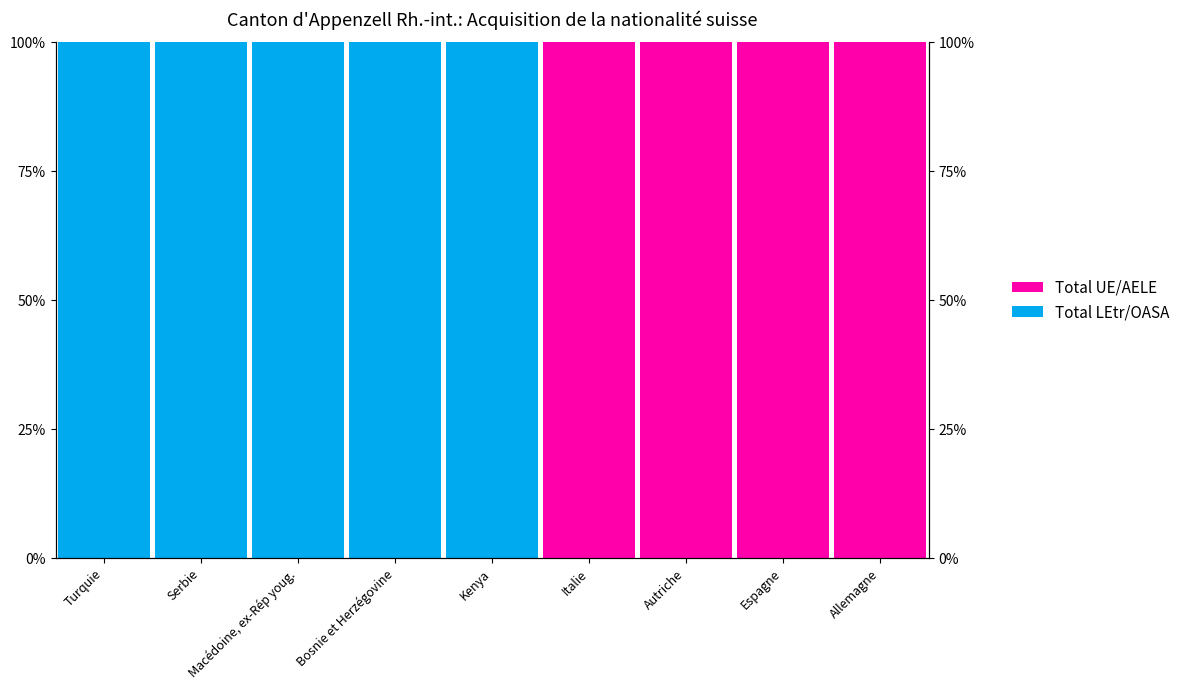

The value of Total UE/AELE at Bosnie et Herzégovine is -56. True or false?

False